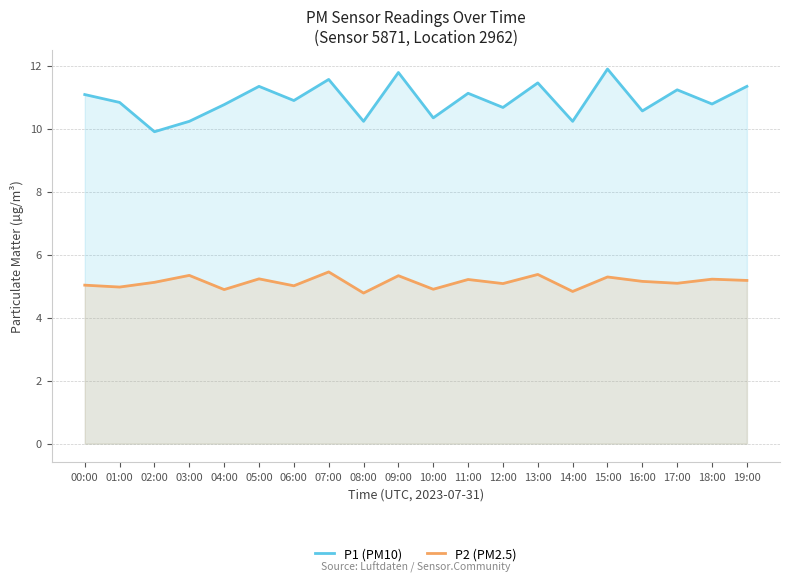

At which label does P2 (PM2.5) reach its peak?

07:00